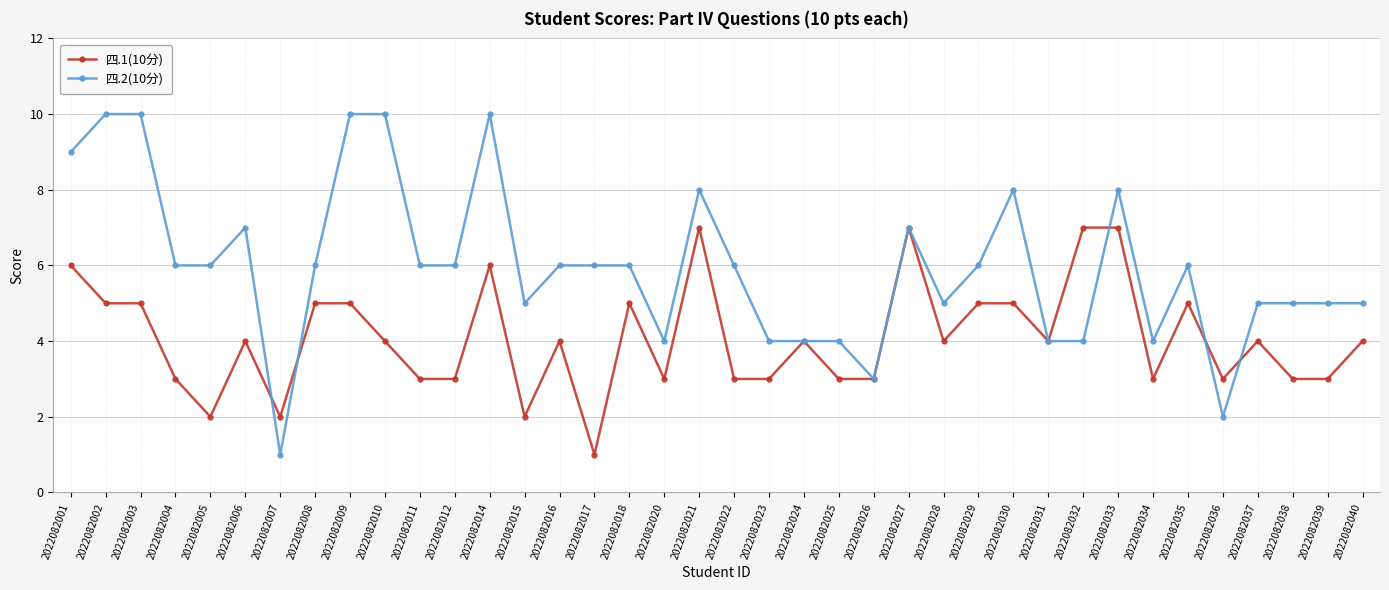

At which label does 四.1(10分) first exceed 4?

2022082001